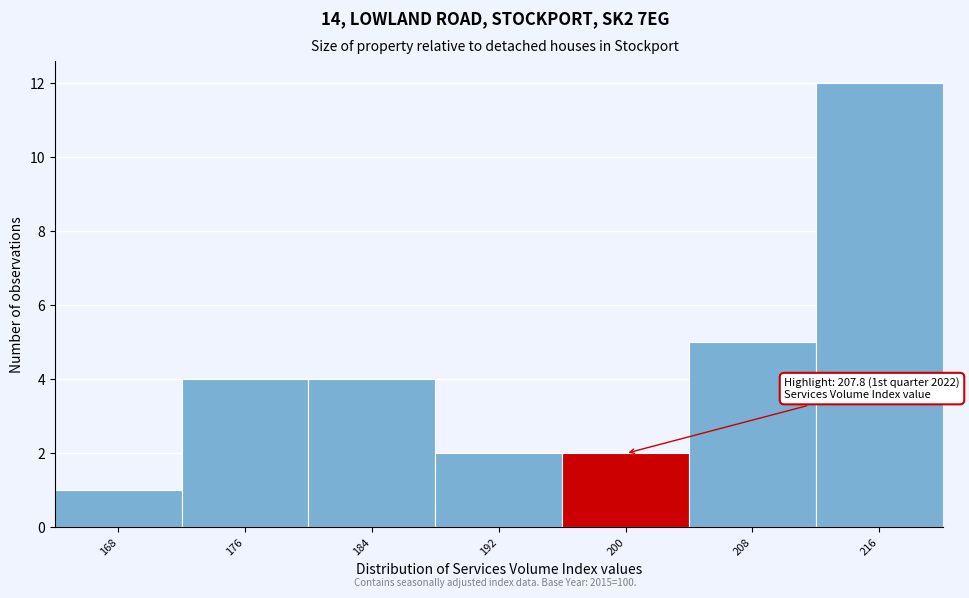

Reading left to right, transcribe all the data shown in this chart.

168=1	176=4	184=4	192=2	200=2	208=5	216=12